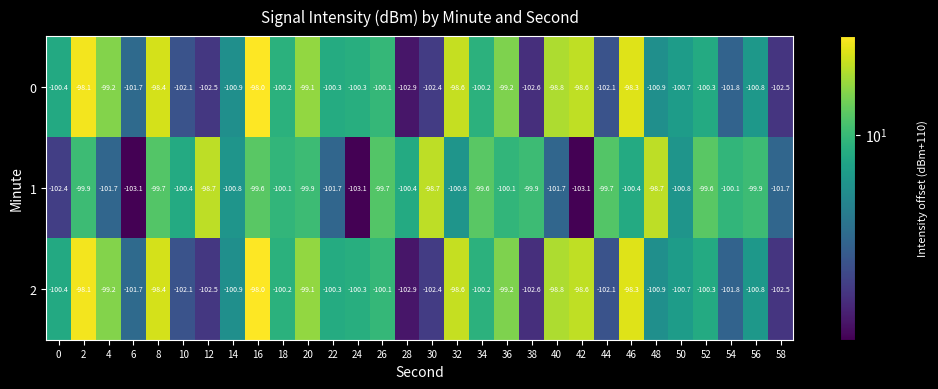

What is the approximate value of 0 at 28?

-102.9